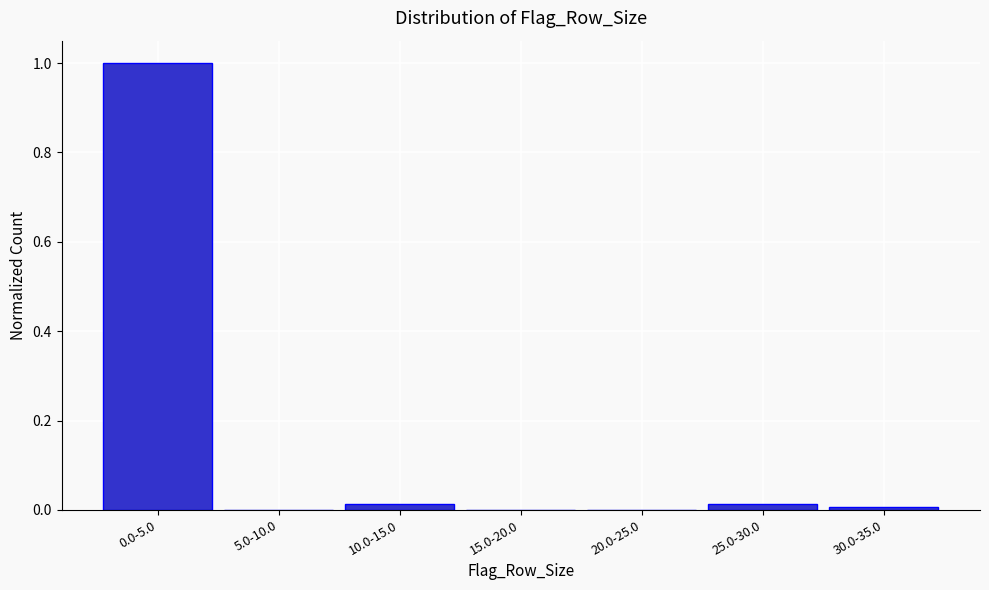

The chart shows a value of 0.0 at 5.0-10.0. True or false?

True